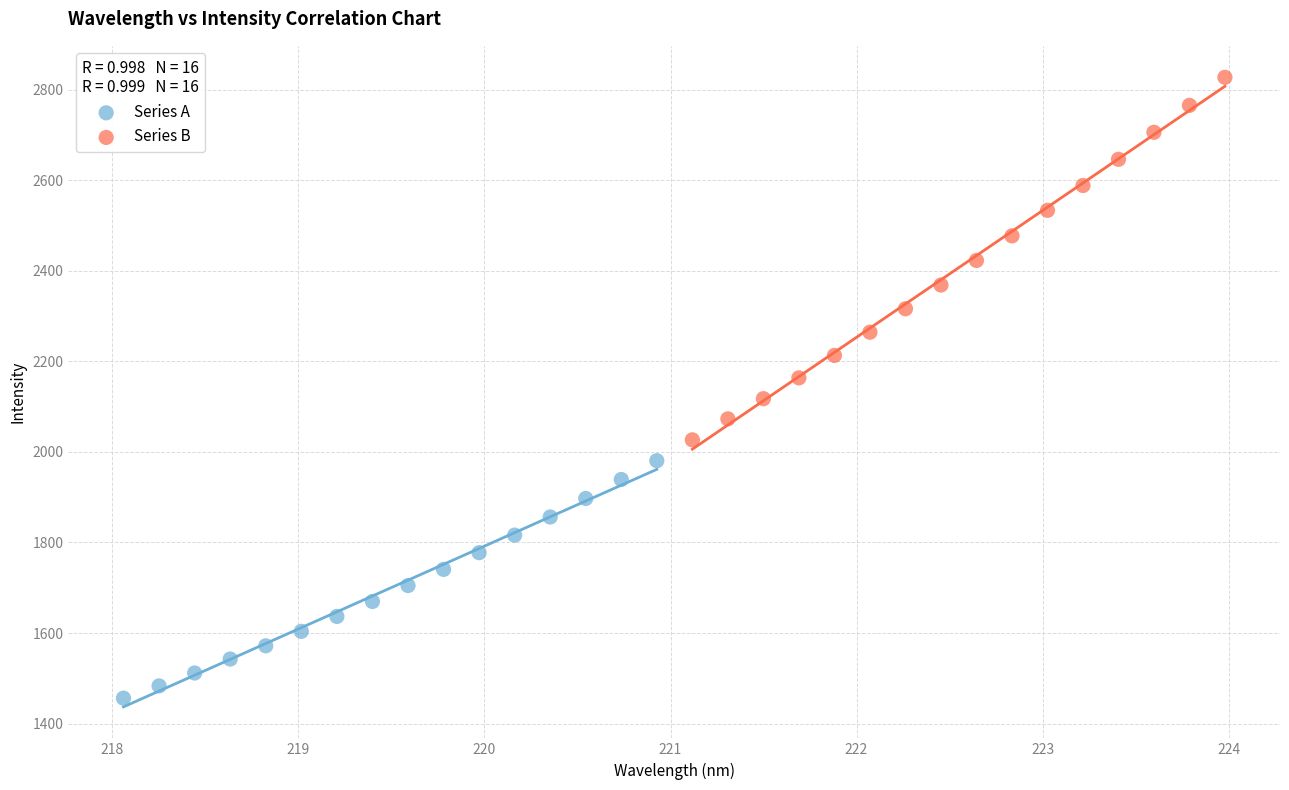

Which series has the largest Y range (max minus min)?

Series B